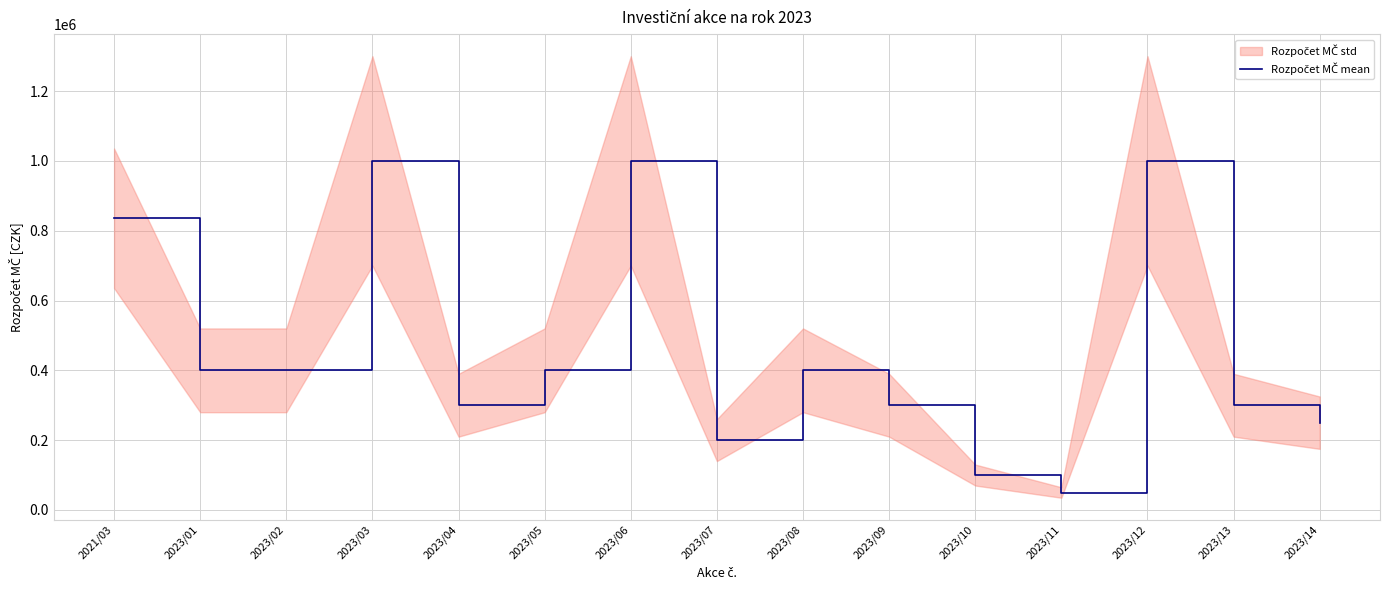

What is the label of the 10th point from the right?

2023/05